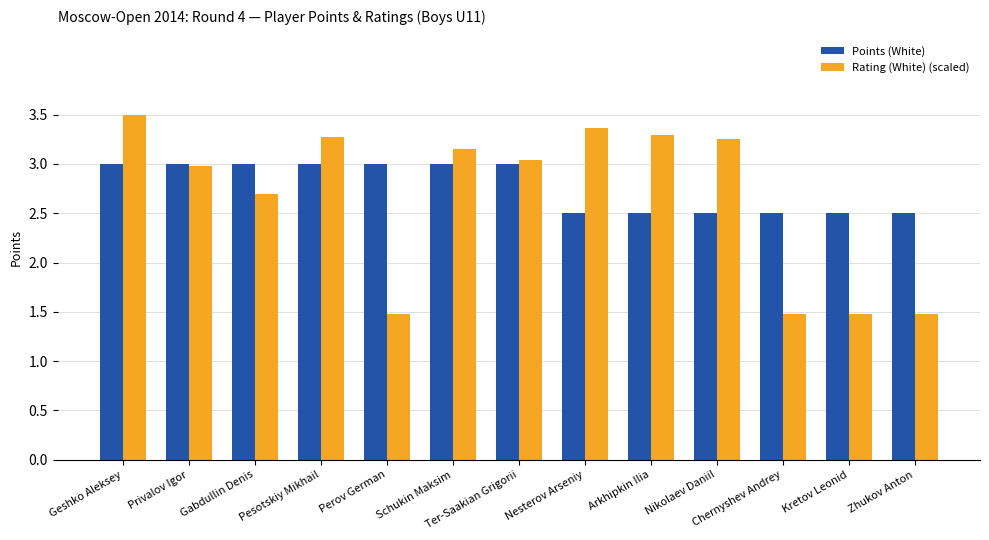

True or false: Rating (White) (scaled) has a value of 6.1 at Geshko Aleksey.

False